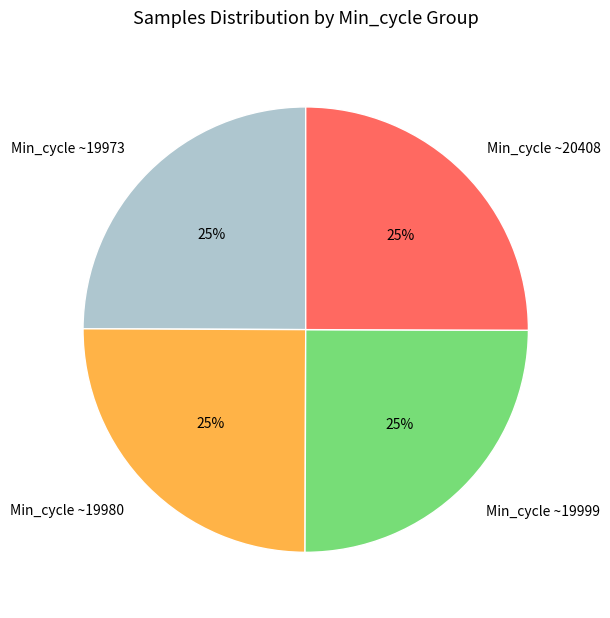

Approximately how many times larger is the value at Min_cycle ~19980 compared to Min_cycle ~19999?

1.0